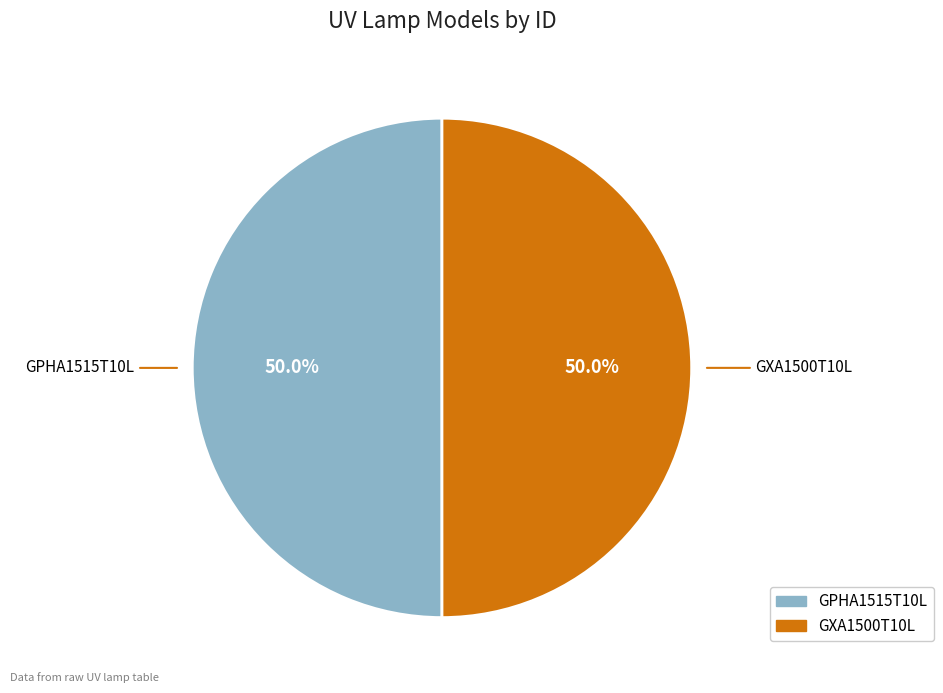

What is the ratio of the value at GPHA1515T10L to the value at GXA1500T10L?

1.0